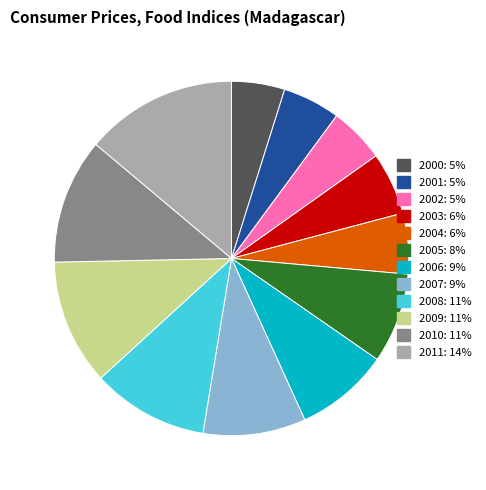

Is there a majority slice in this chart?

No